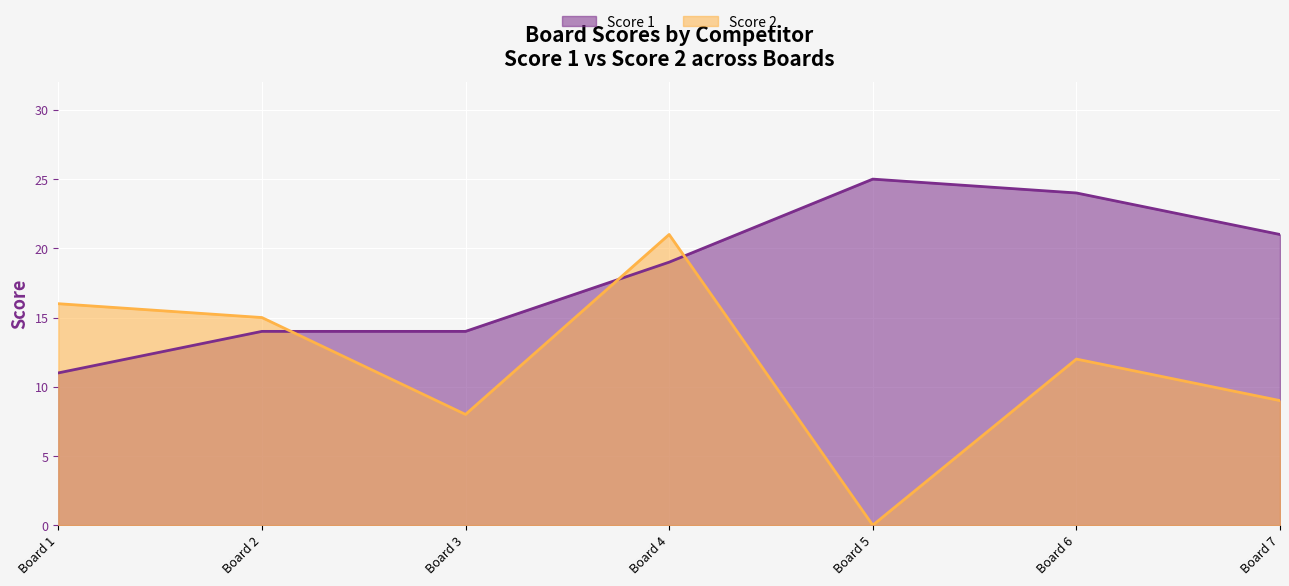

At which category is the sum across all series the highest?

Board 4